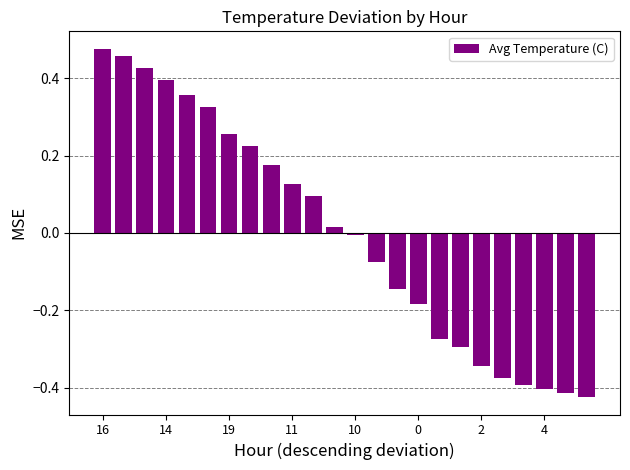

What is the difference between the second highest and second lowest values?

0.9